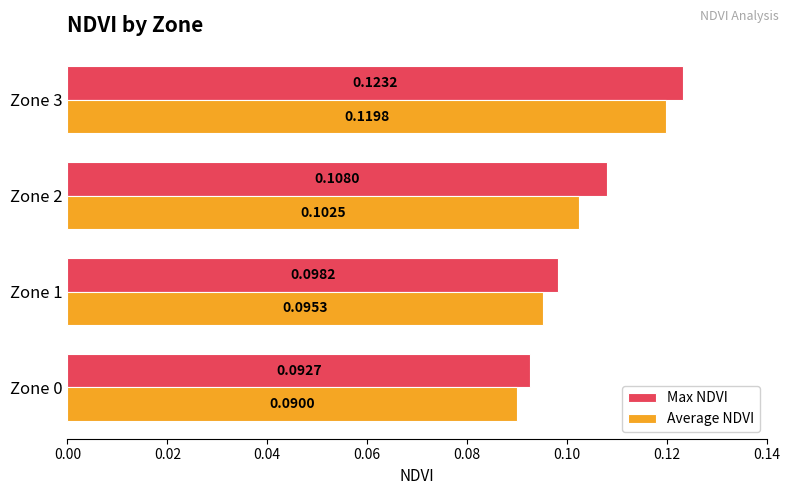

What is the sum of all Max NDVI values?

0.4